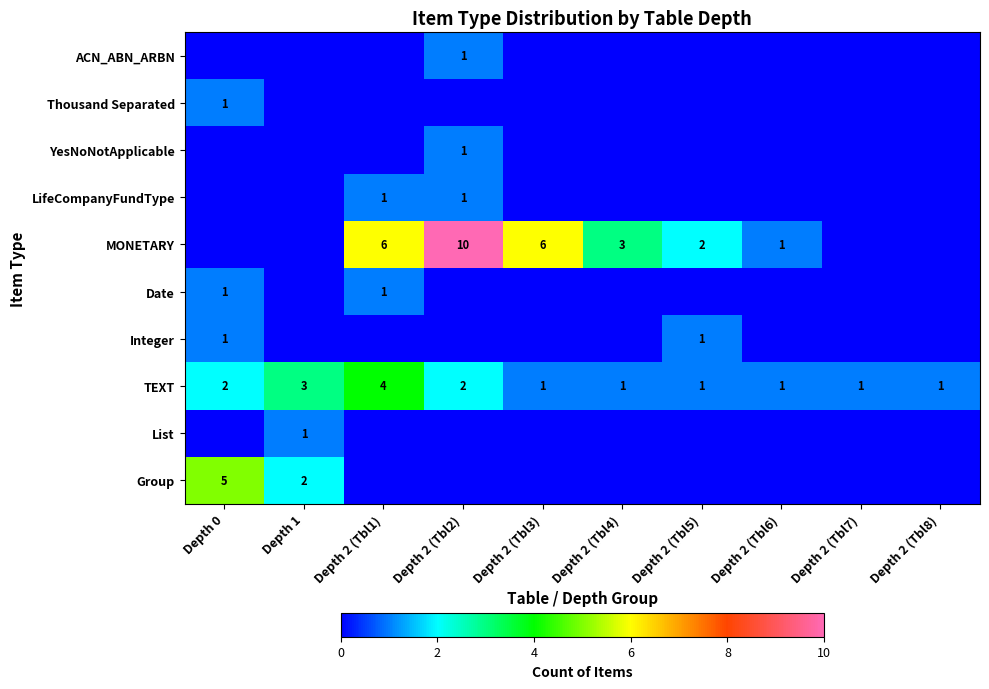

How many values in the TEXT series exceed 1?

4